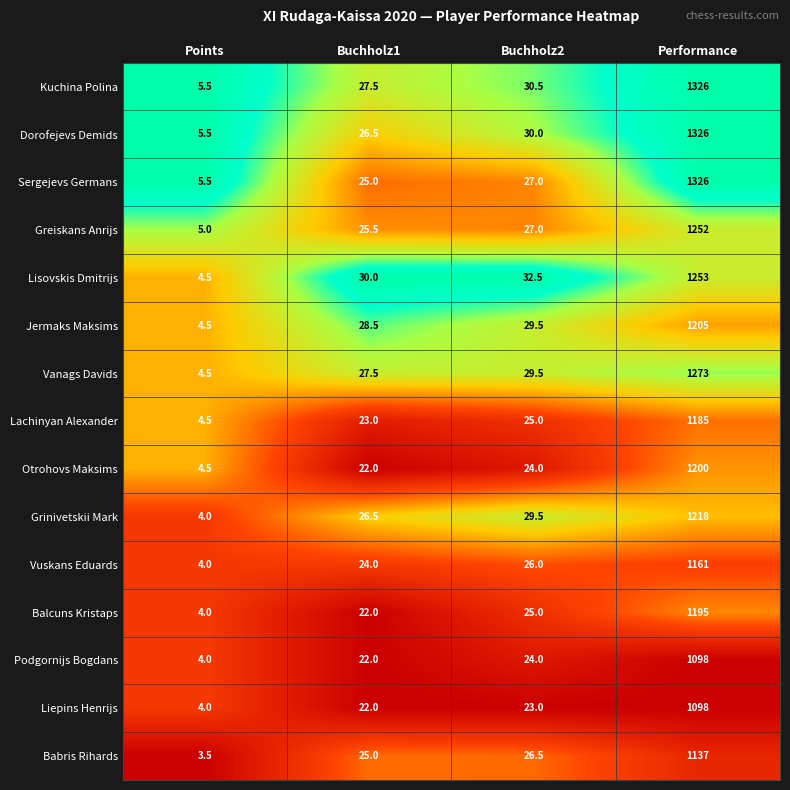

What is the difference between the Otrohovs Maksims values at Points and Buchholz2?

19.5